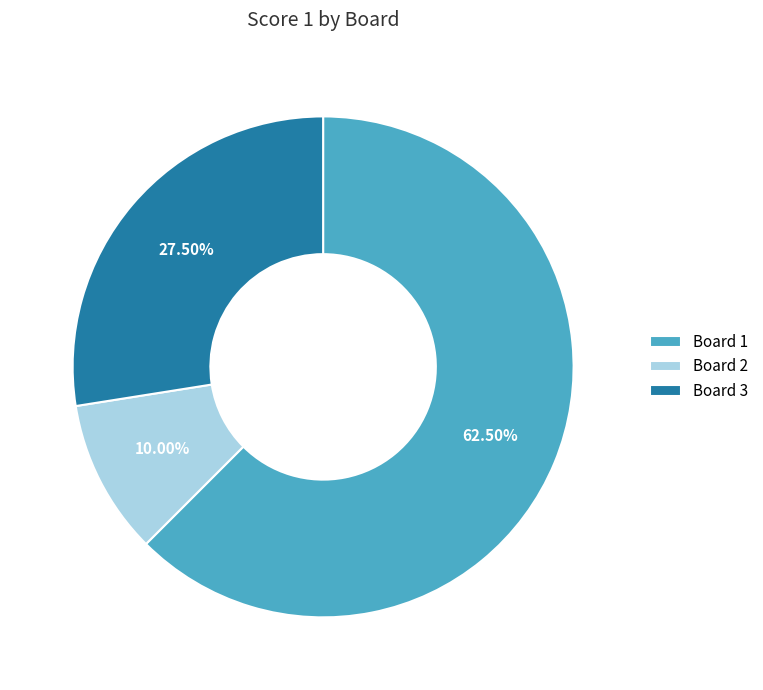

Combined, do Board 3 and Board 1 account for over 50%?

Yes